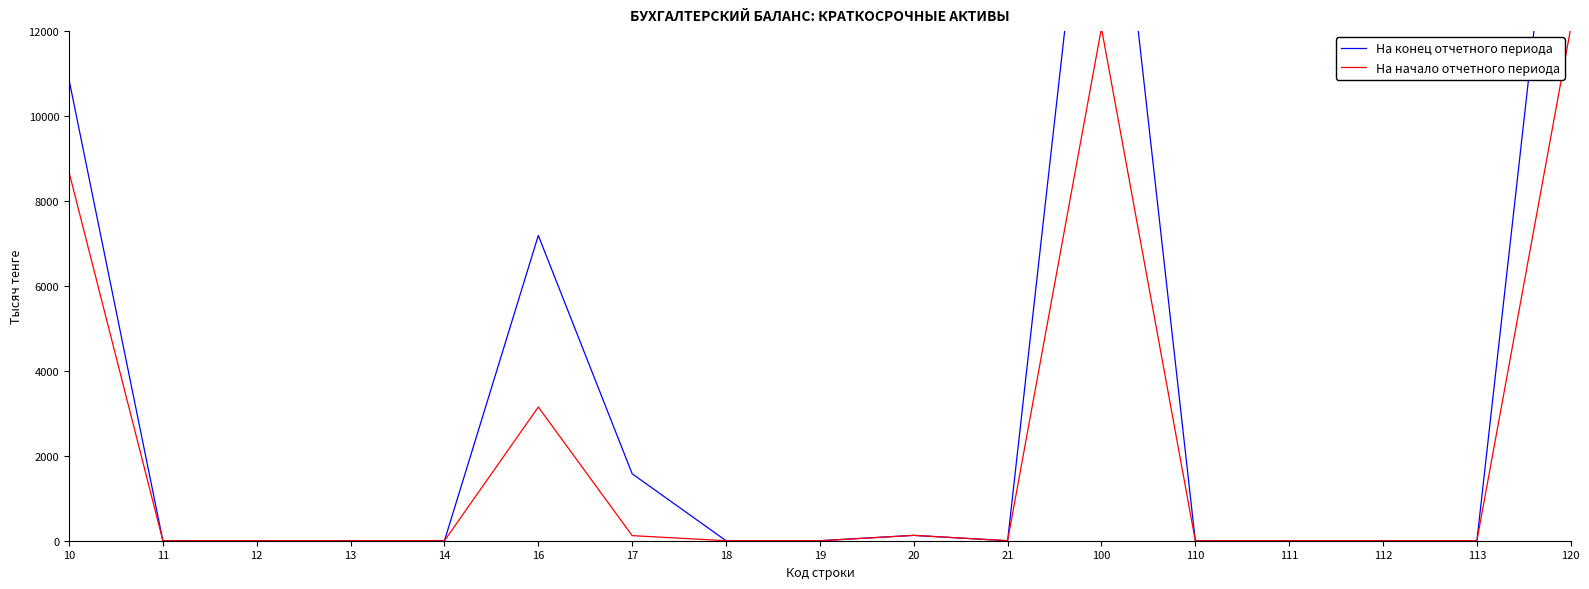

Is it true that На конец отчетного периода equals 13348 at 12?

False